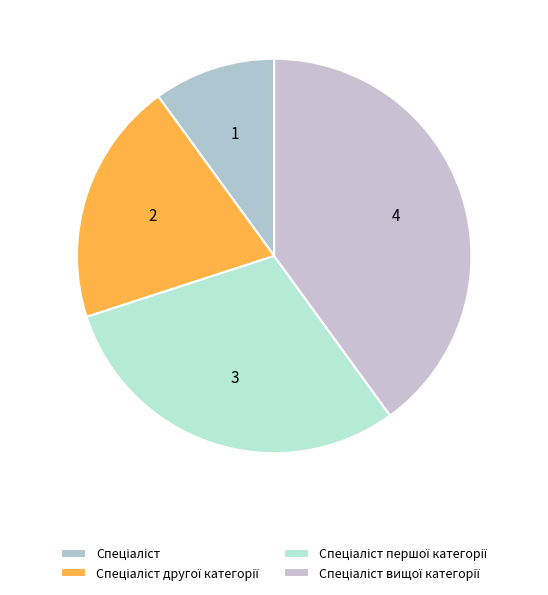

Is it true that Спеціаліст is 1% of the pie?

False